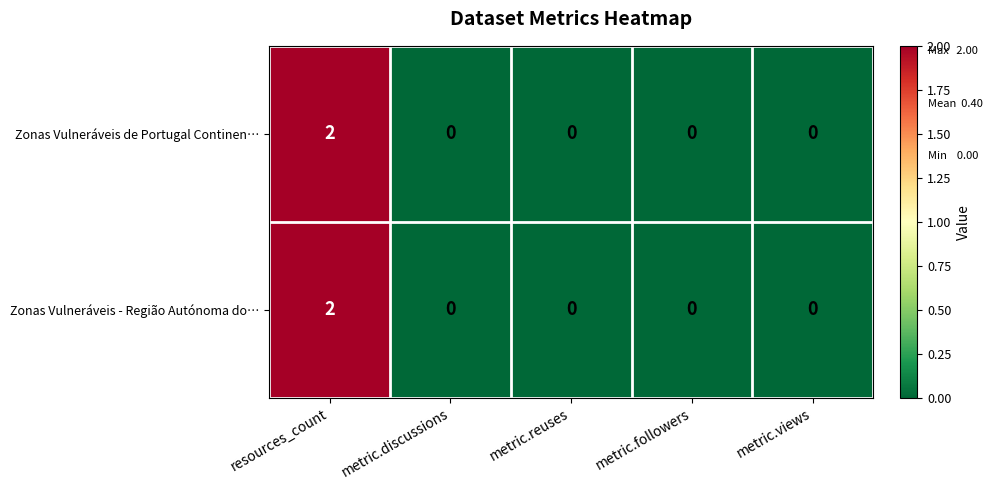

Count the Zonas Vulneráveis de Portugal Continen… values in the range 0 to 1.

4